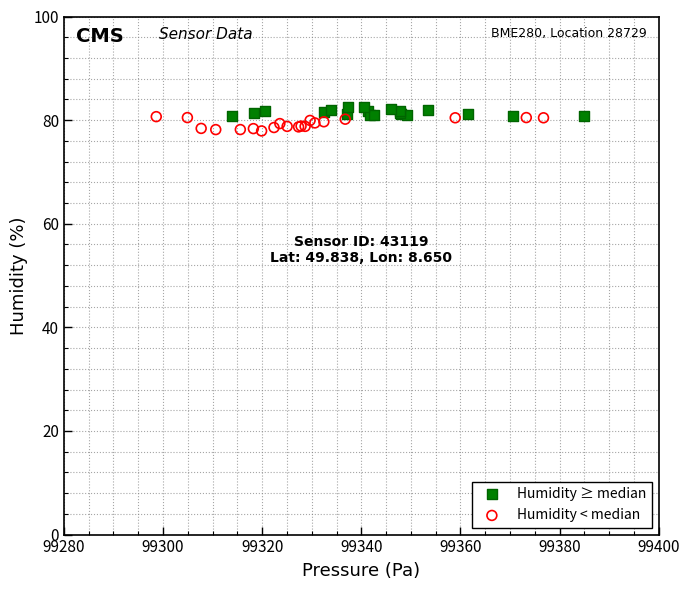

Which series contains the lowest Y value?

Humidity < median